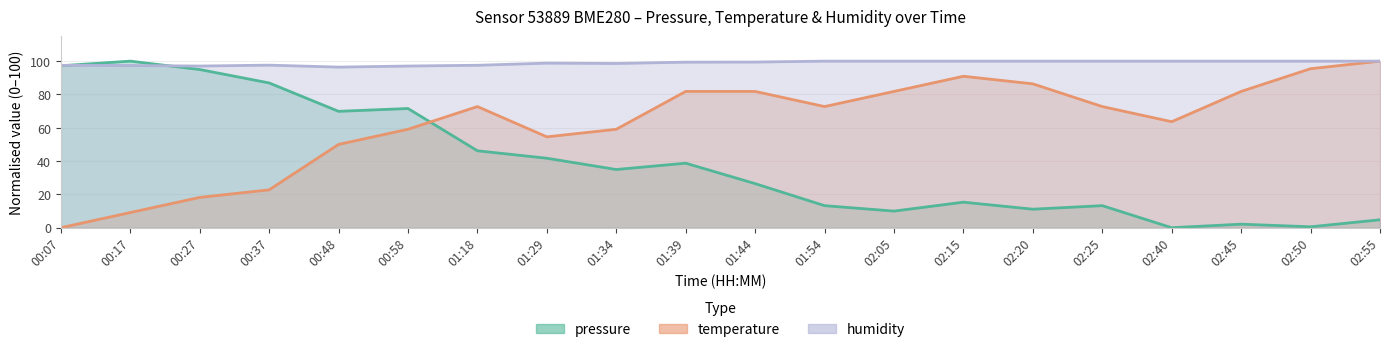

At which label does humidity reach its peak?

01:54